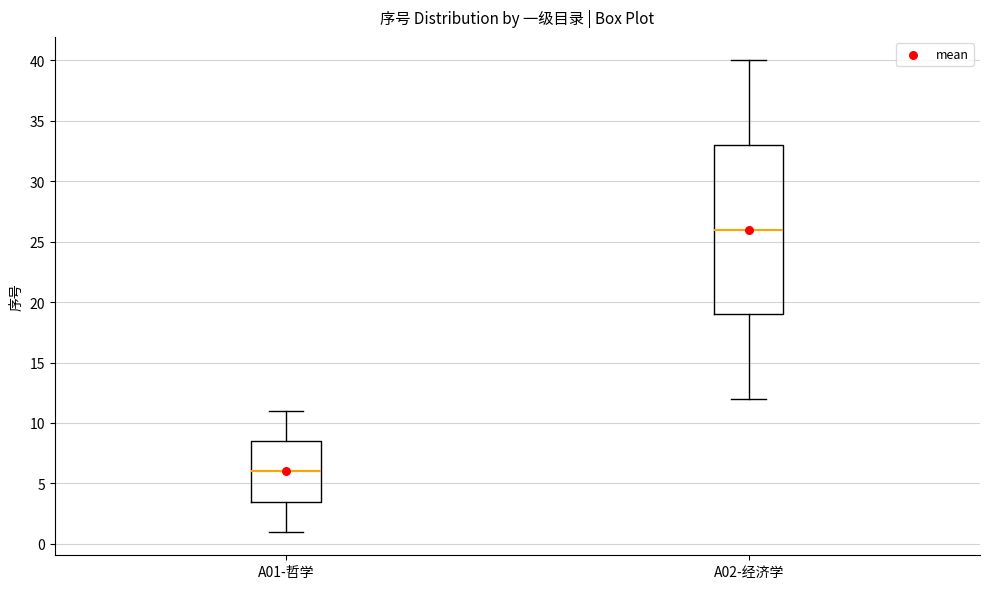

Where is the lower edge of the box for A01-哲学 on the y-axis? The values are not printed on the chart, so give them approximately, as read against the axis.

3.5